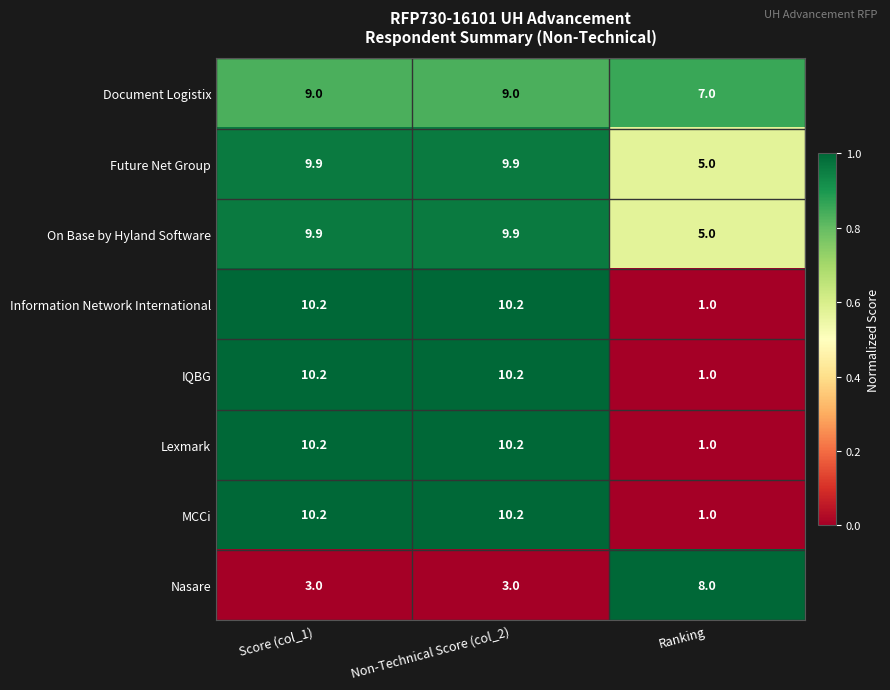

Is it true that Lexmark equals 10.2 at Non-Technical Score (col_2)?

True